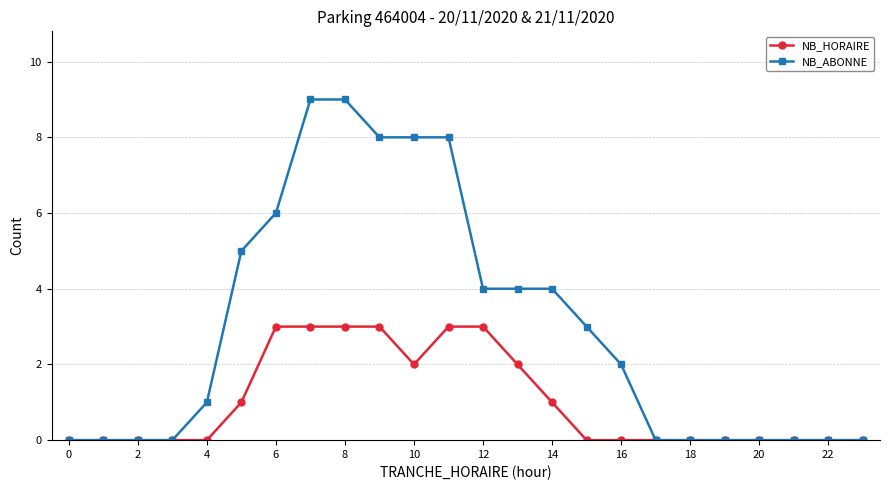

List the series in order of their peak value, highest first.

NB_ABONNE, NB_HORAIRE